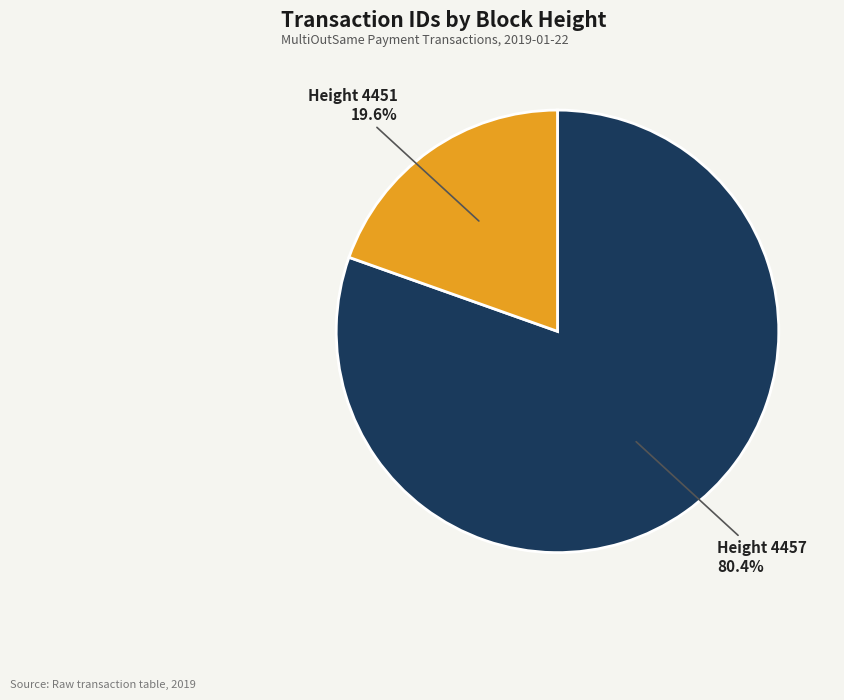

Is there a majority slice in this chart?

Yes